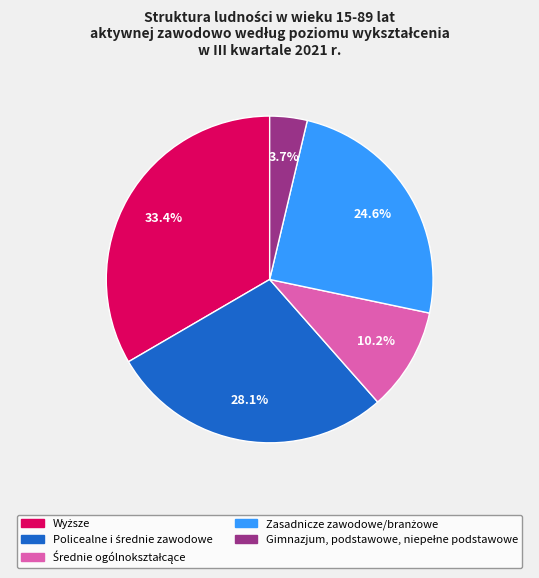

Is there a majority slice in this chart?

No